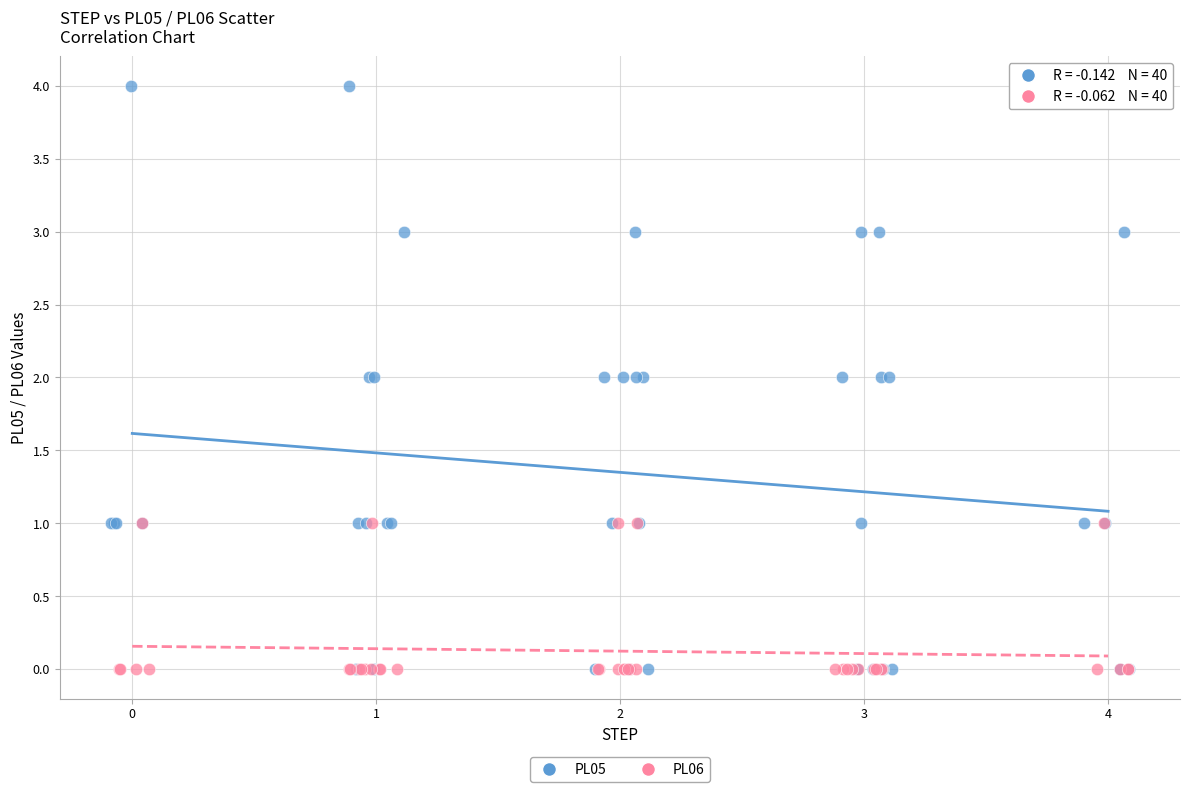

Which series has the largest Y range (max minus min)?

PL05